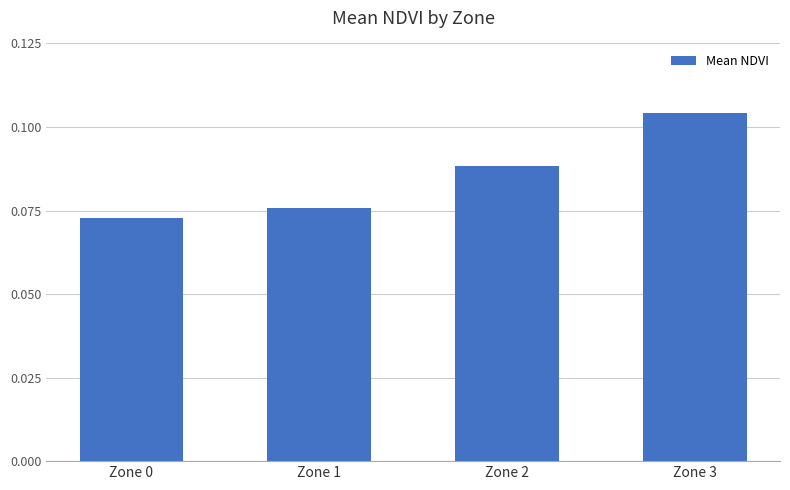

Is it true that the value at Zone 2 is 0.0?

False